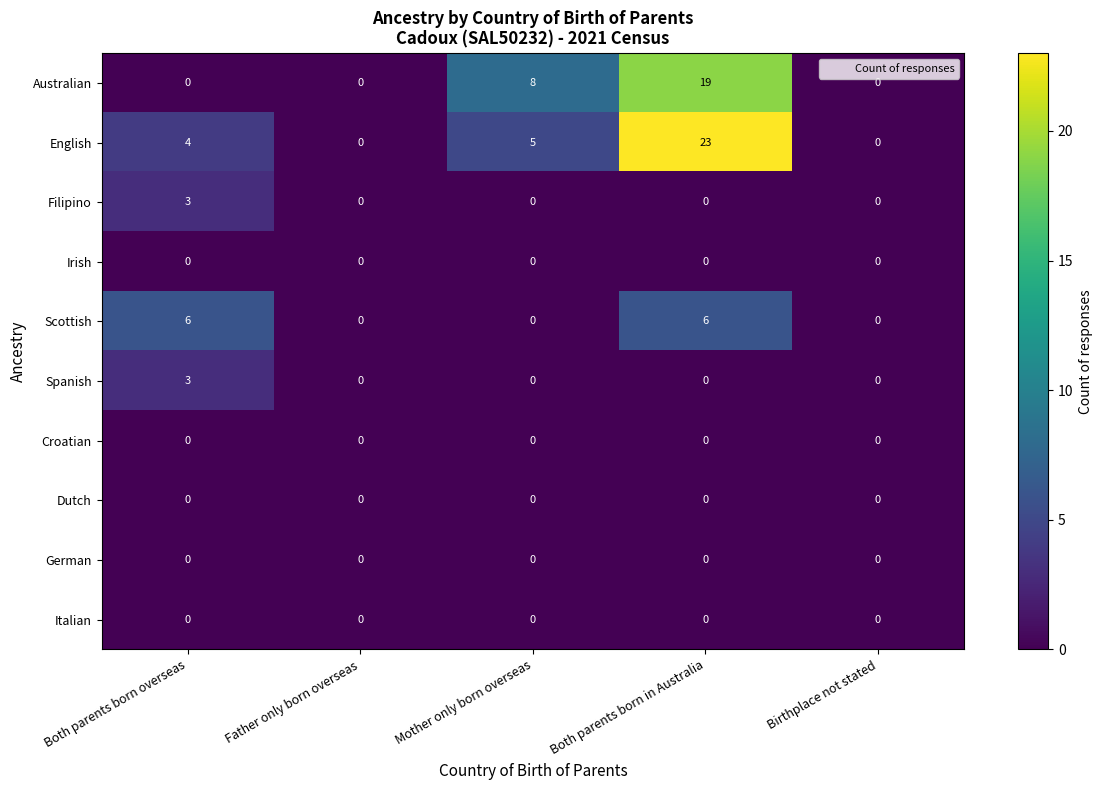

What is the maximum value shown in the chart?

23